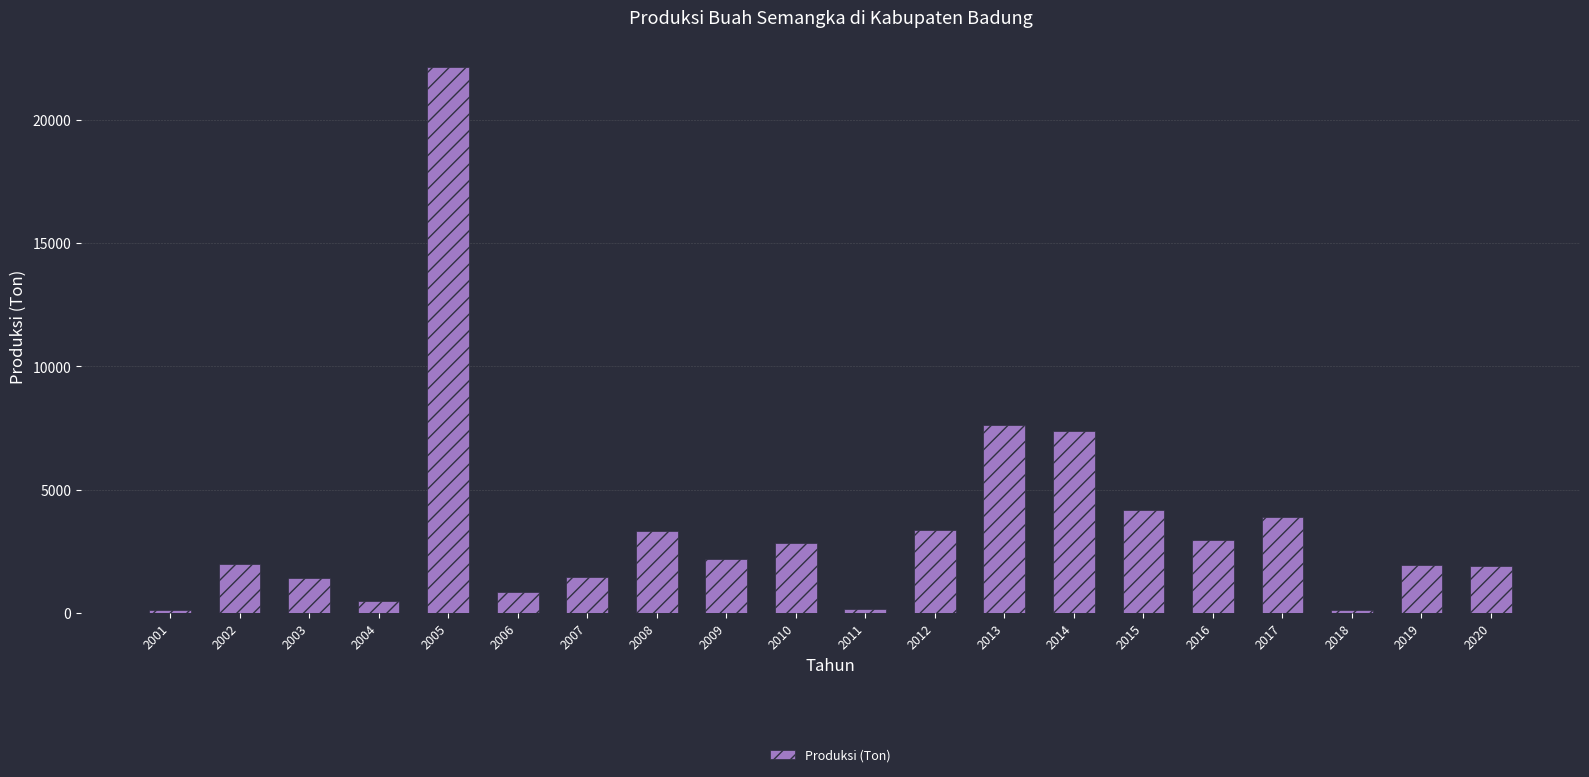

At which label is the value closest to 11134?

2013